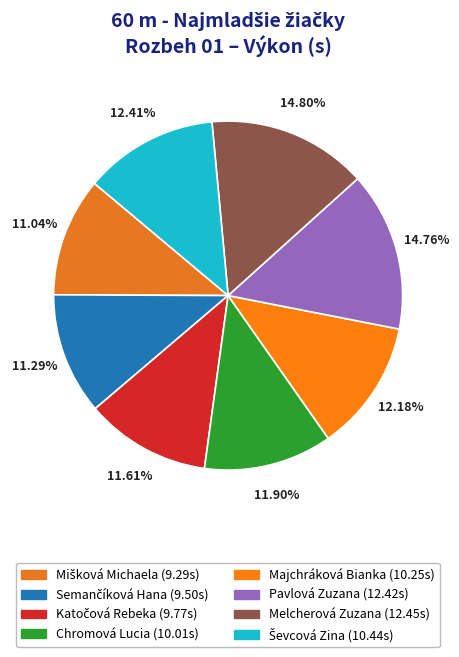

Is it true that Katočová Rebeka is 1% of the pie?

False